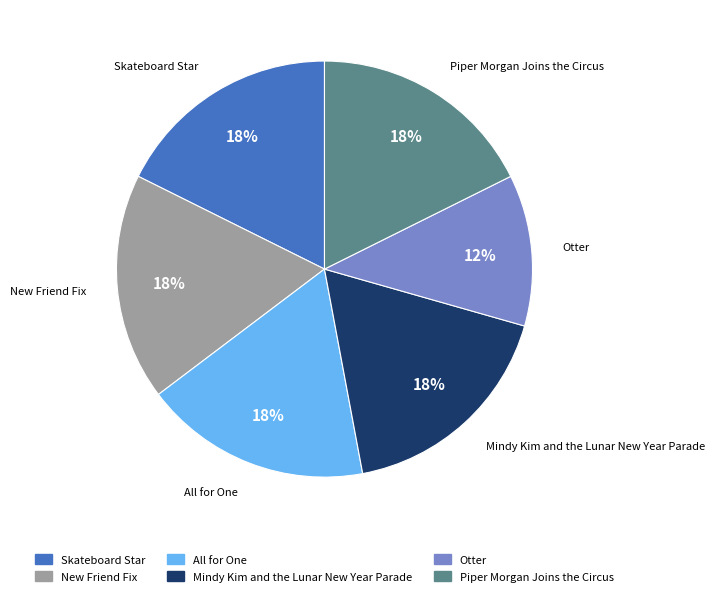

Does Mindy Kim and the Lunar New Year Parade account for over 50% of the chart?

No